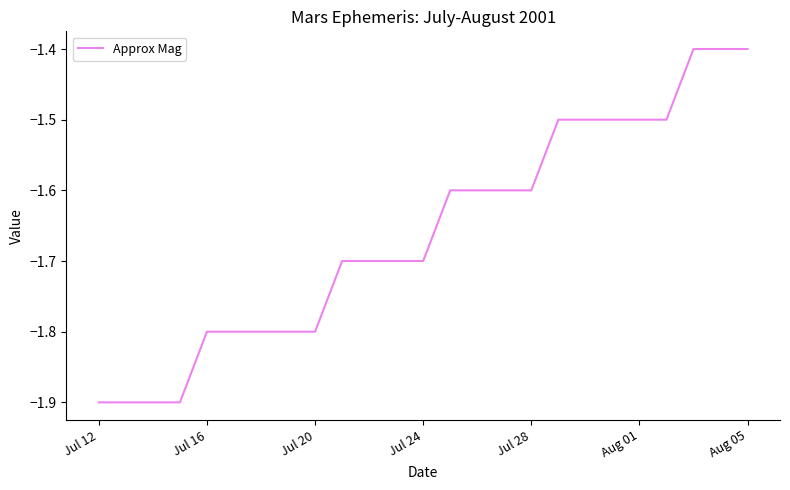

Reading left to right, what are all the values shown in this chart?

-1.9	-1.9	-1.9	-1.9	-1.8	-1.8	-1.8	-1.8	-1.8	-1.7	-1.7	-1.7	-1.7	-1.6	-1.6	-1.6	-1.6	-1.5	-1.5	-1.5	-1.5	-1.5	-1.4	-1.4	-1.4